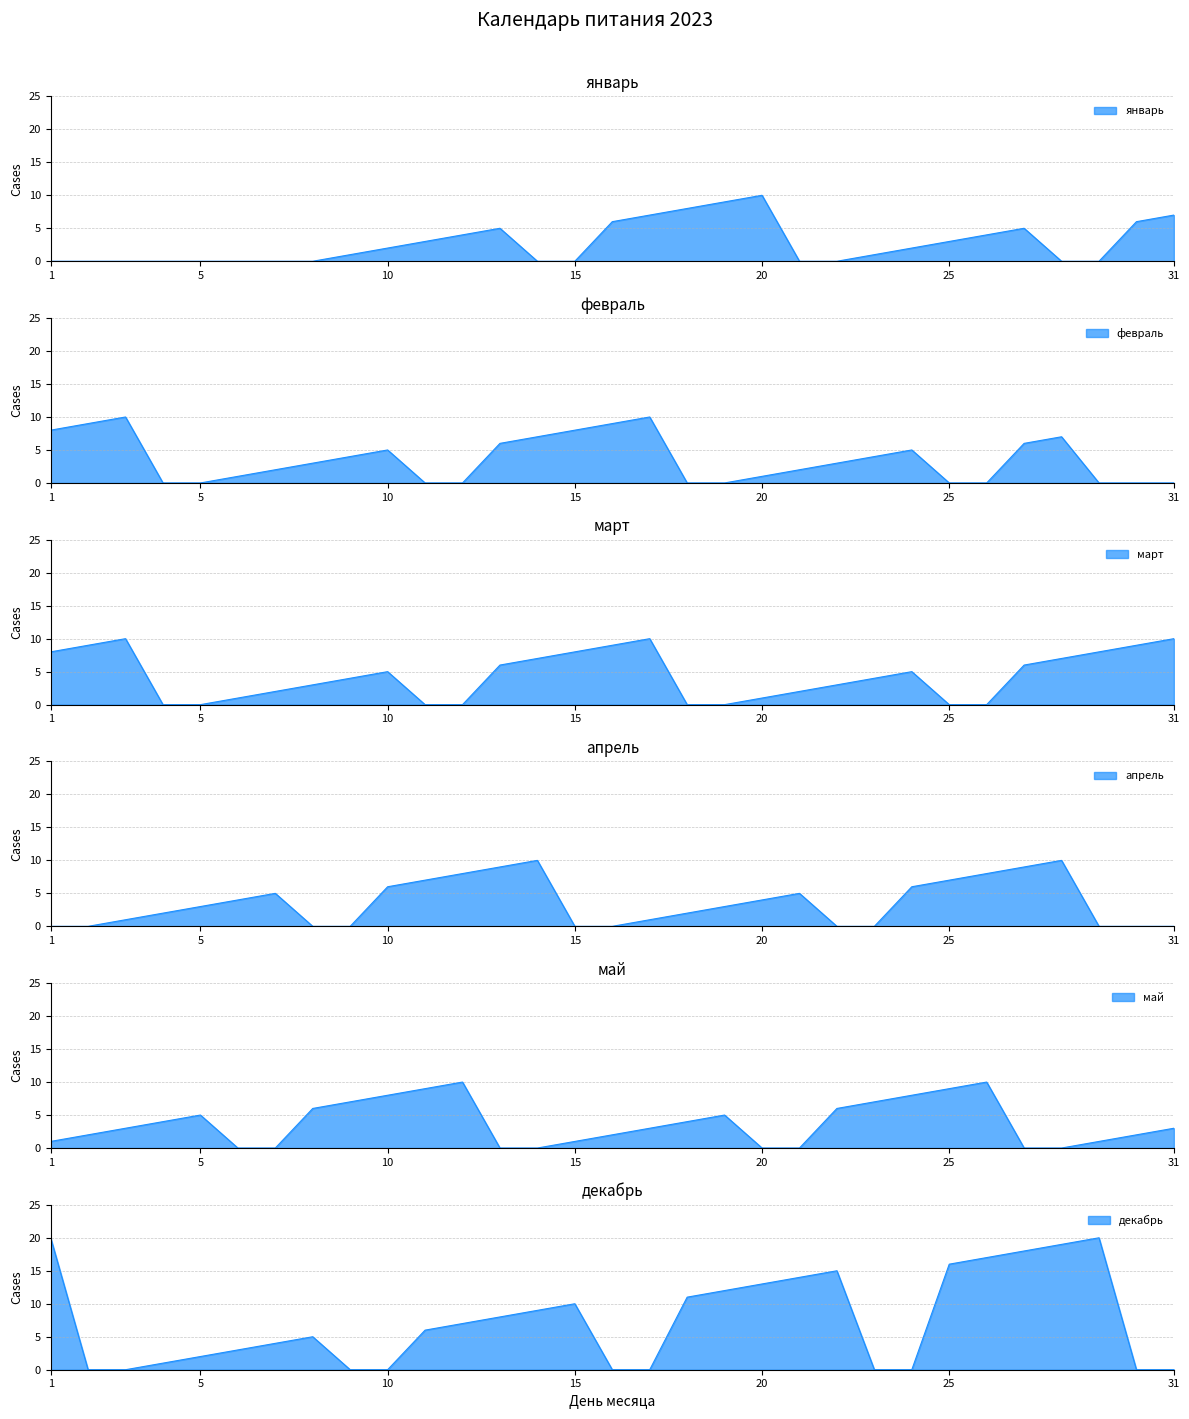

At which label is март closest to 5?

10